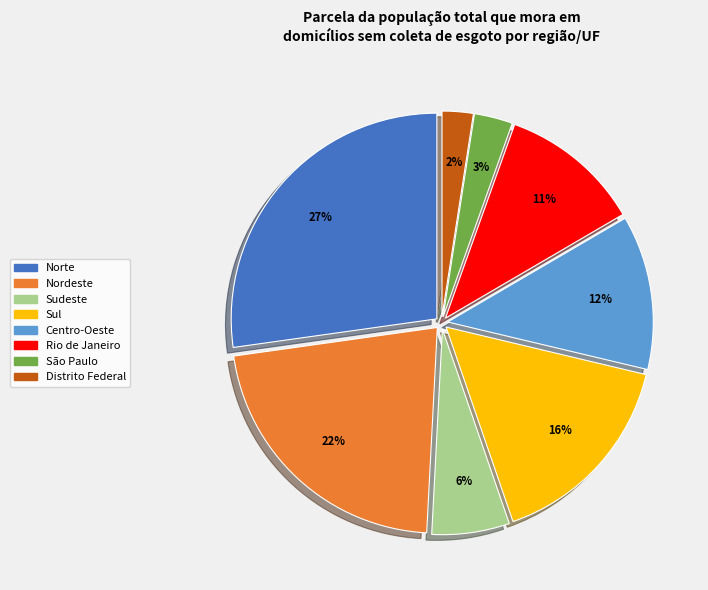

Do São Paulo and Nordeste together represent more than half of the pie?

No